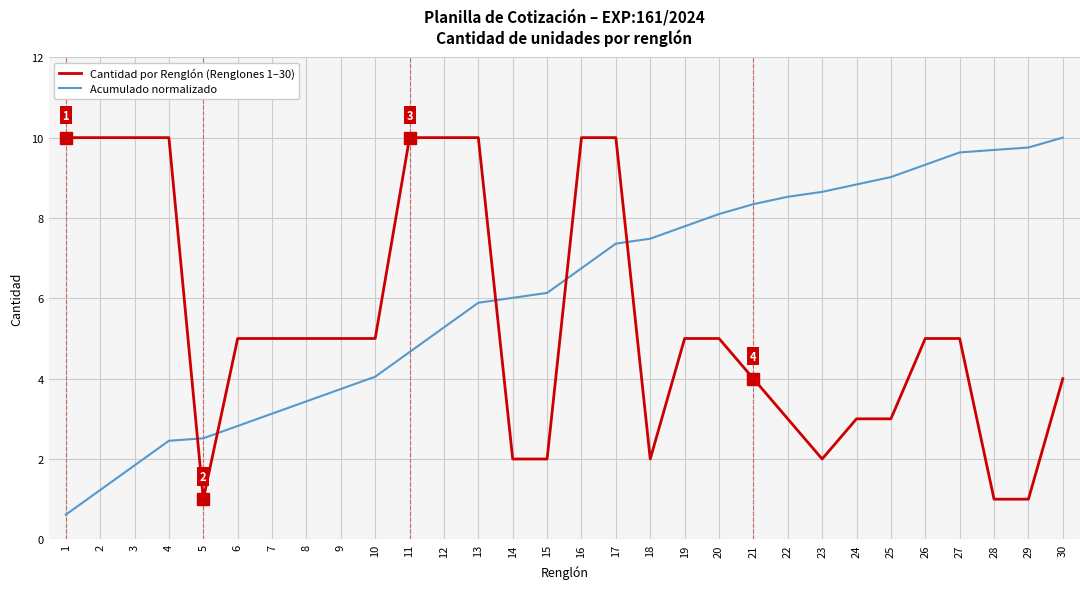

What is the greatest value displayed?

10.0